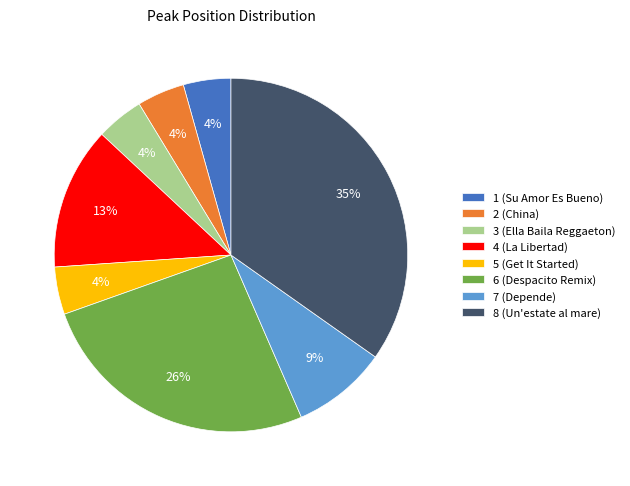

To the nearest percent, what percentage of the pie is 2 (China)?

4%